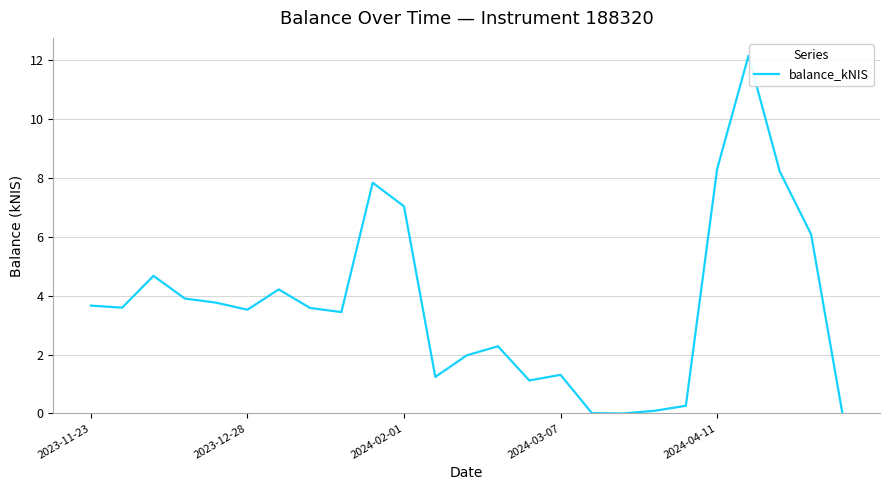

What is the greatest value displayed?

12.1